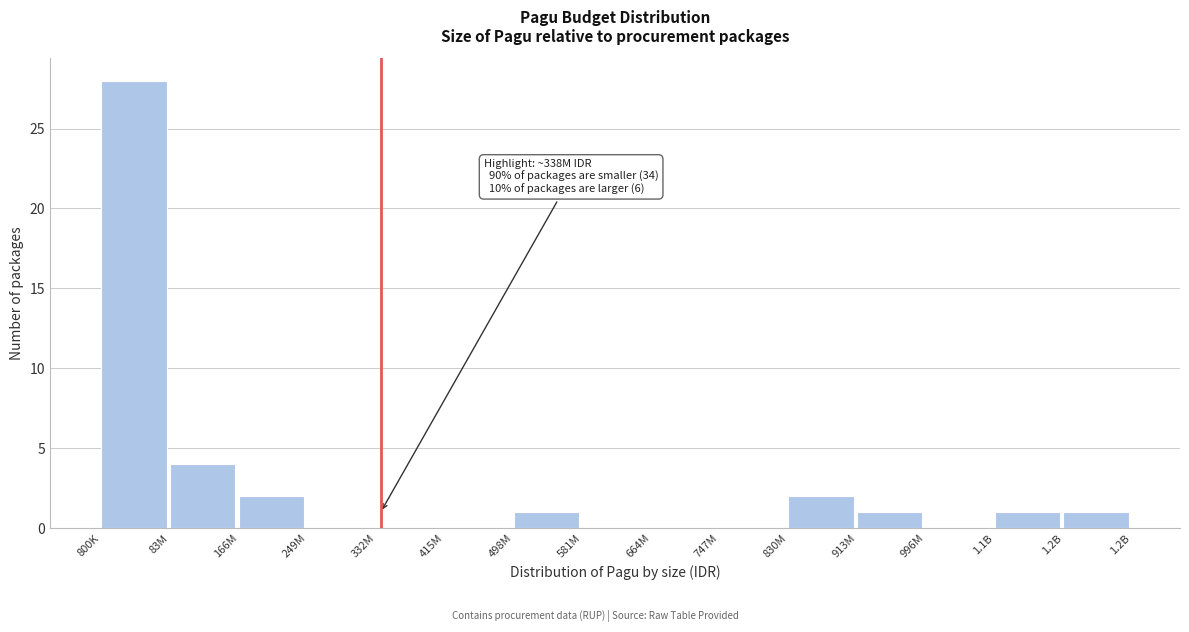

Reading right to left, what are all the values shown in this chart?

1.2B=1	1.1B=1	996M=0	913M=1	830M=2	747M=0	664M=0	581M=0	498M=1	415M=0	332M=0	249M=0	166M=2	83M=4	800K=28